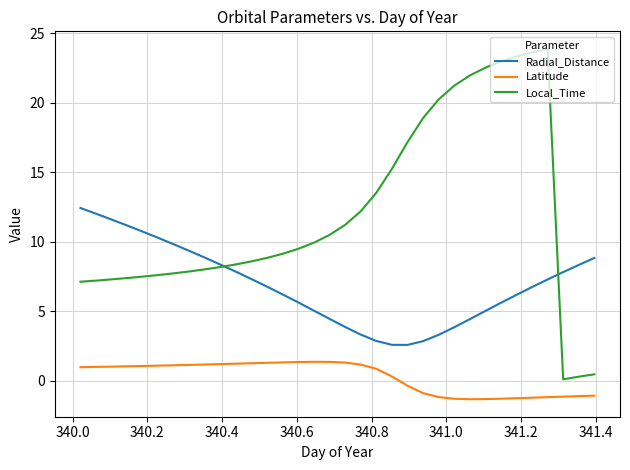

What are all the series names shown in the legend?

Radial_Distance, Latitude, Local_Time